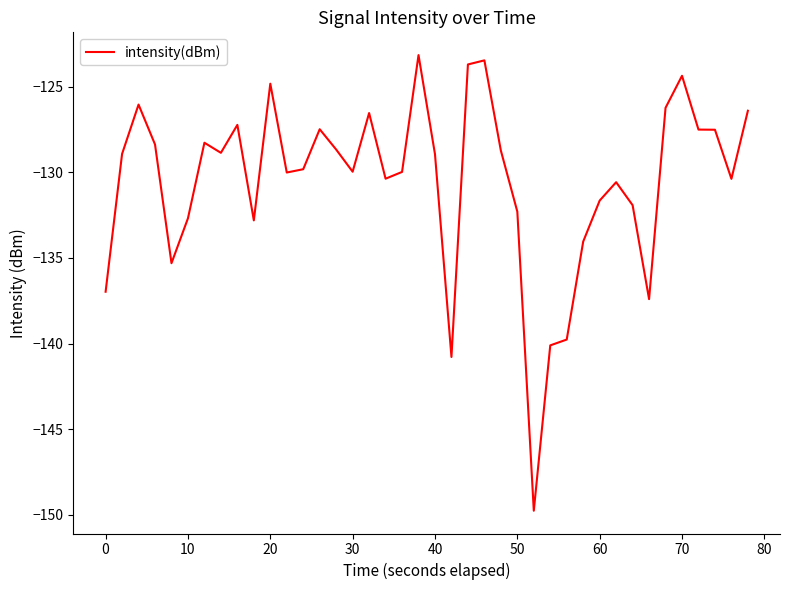

What is the greatest value displayed?

-123.2